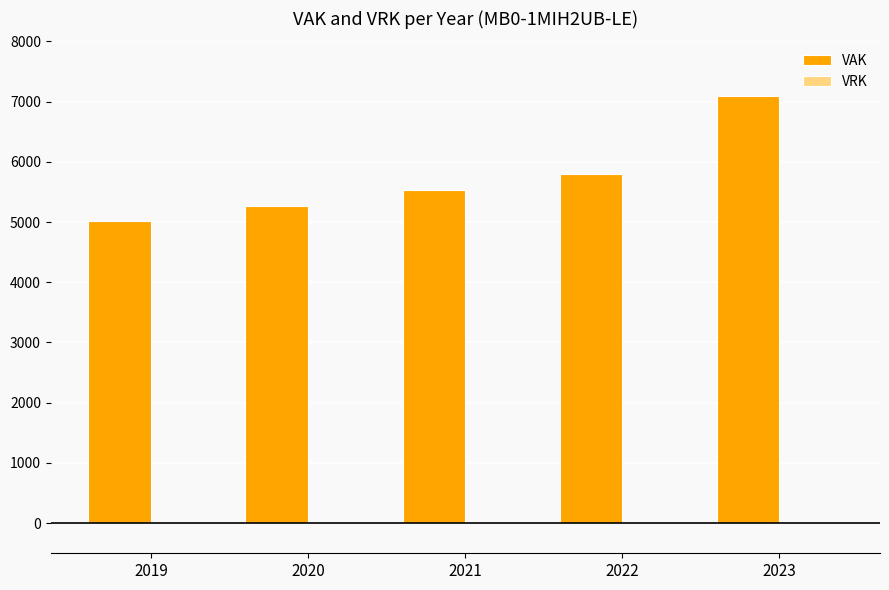

The chart shows a value of 1424 at 2019. True or false?

False